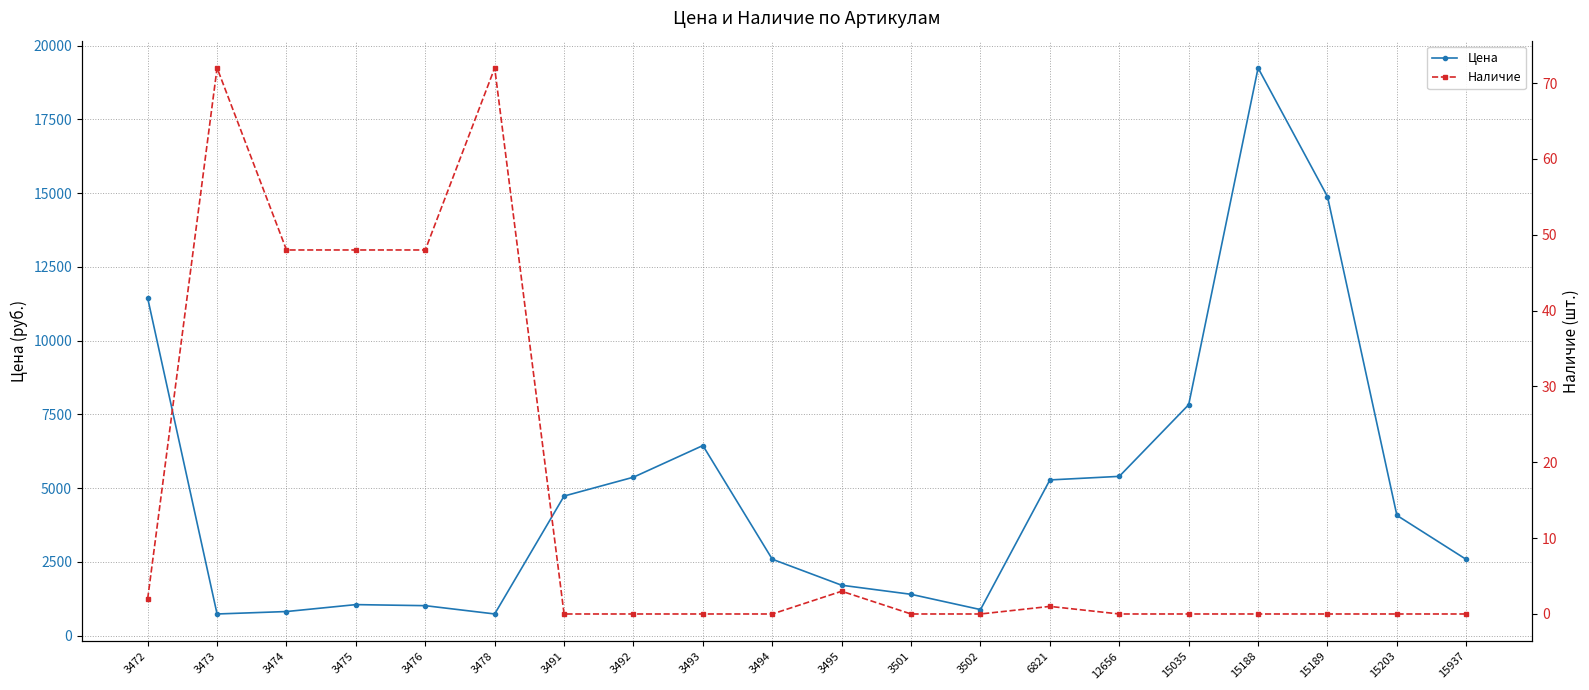

What is the difference between the maximum and second lowest values in the Цена series?

18515